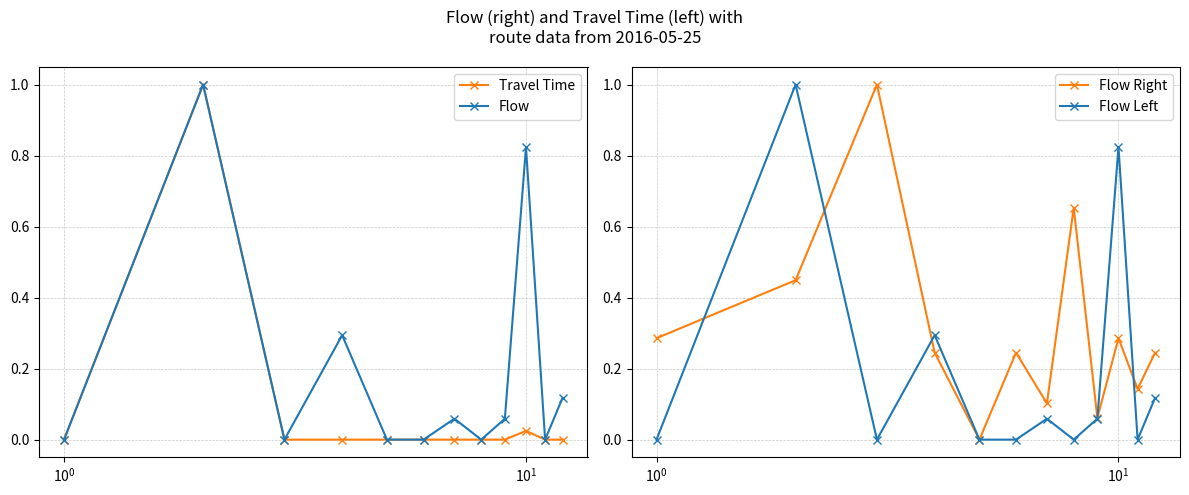

Reading right to left, list all the values displayed in this chart.

Travel Time: 0.0	0.0	0.0	0.0	0.0	0.0	0.0	0.0	0.0	0.0	1.0	0.0
Flow: 0.1	0.0	0.8	0.1	0.0	0.1	0.0	0.0	0.3	0.0	1.0	0.0
Flow Right: 0.2	0.1	0.3	0.1	0.7	0.1	0.2	0.0	0.2	1.0	0.4	0.3
Flow Left: 0.1	0.0	0.8	0.1	0.0	0.1	0.0	0.0	0.3	0.0	1.0	0.0